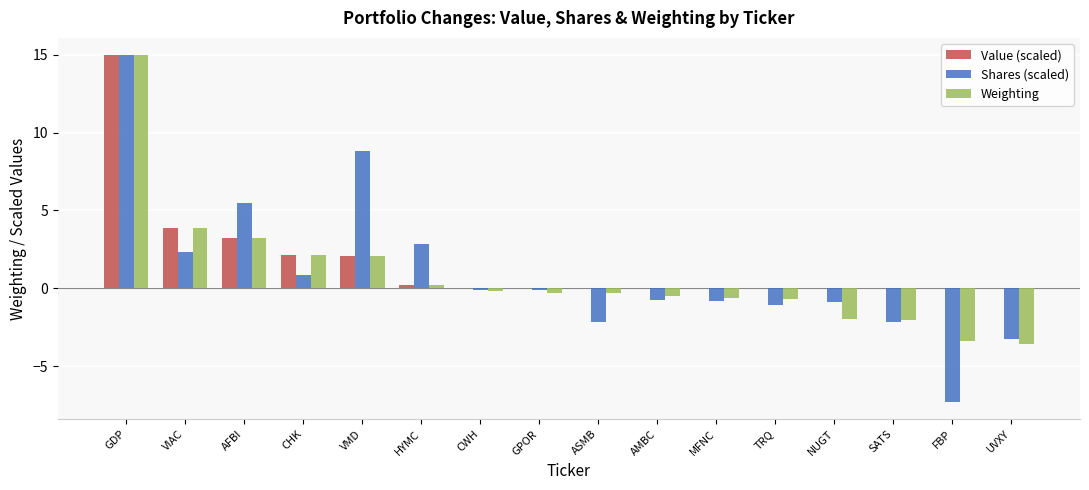

Between TRQ and UVXY, which series saw the biggest shift?

Weighting